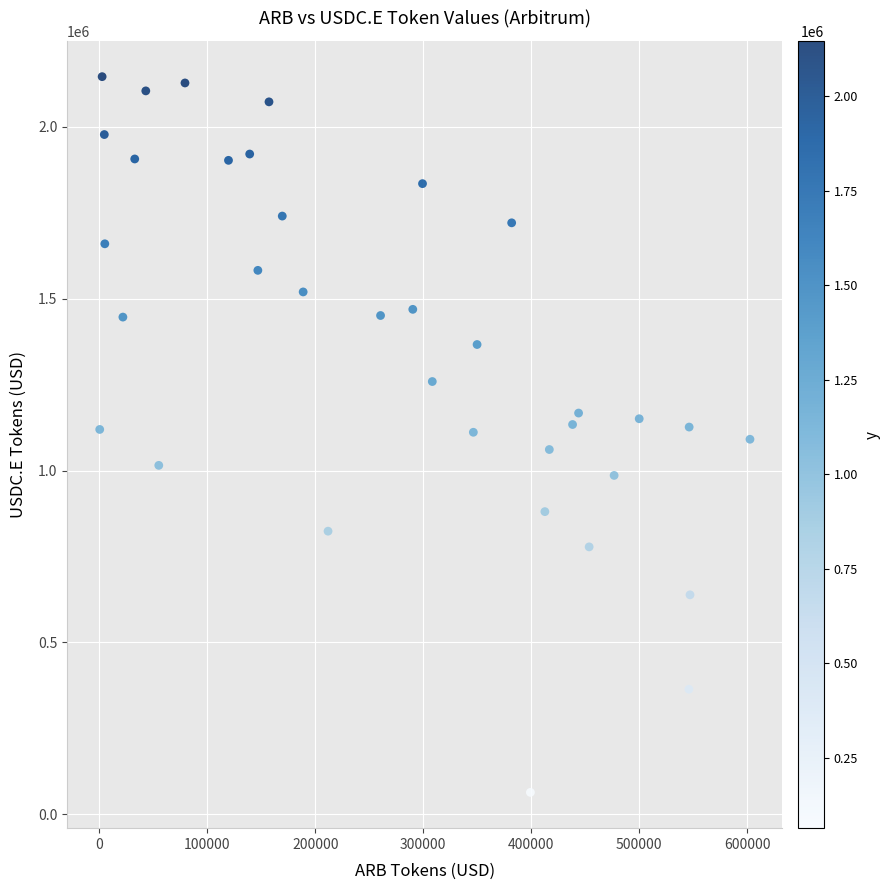

What is the range of X values (max minus min)?

602490.6